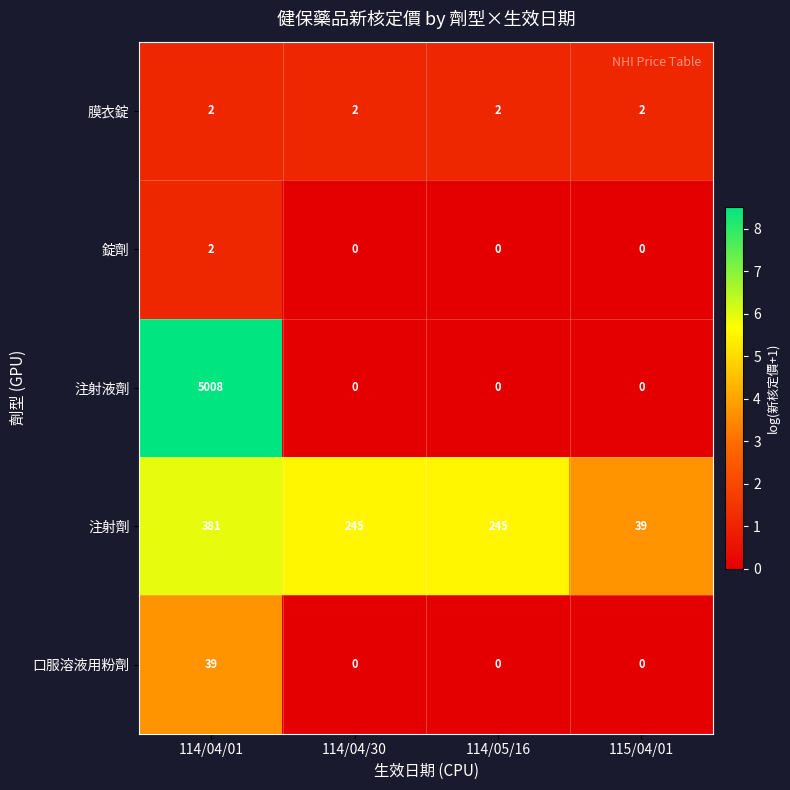

How many 注射劑 values are between 245 and 381?

3